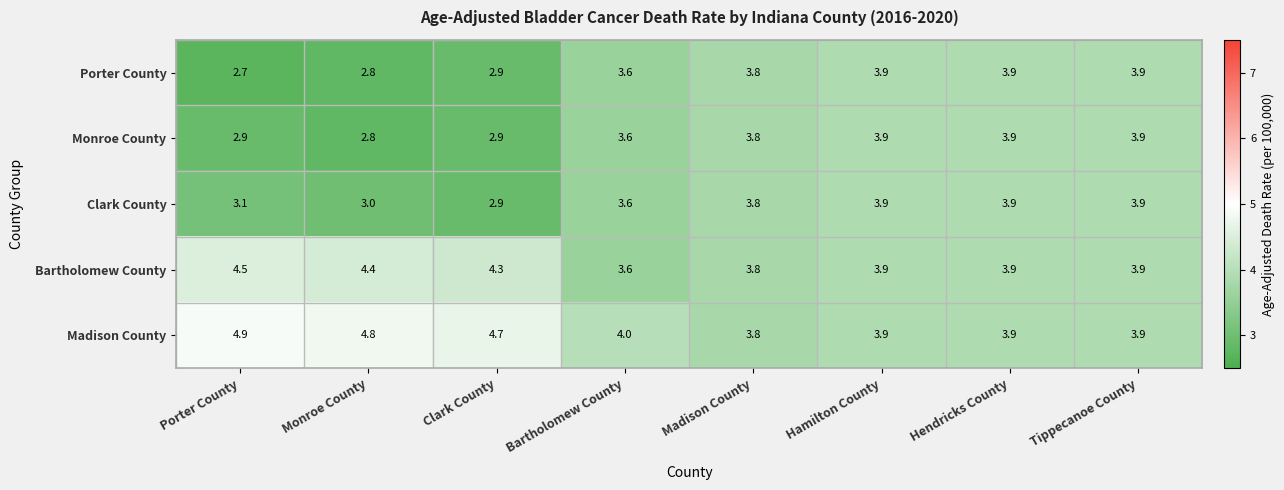

What is the smallest value displayed?

2.7